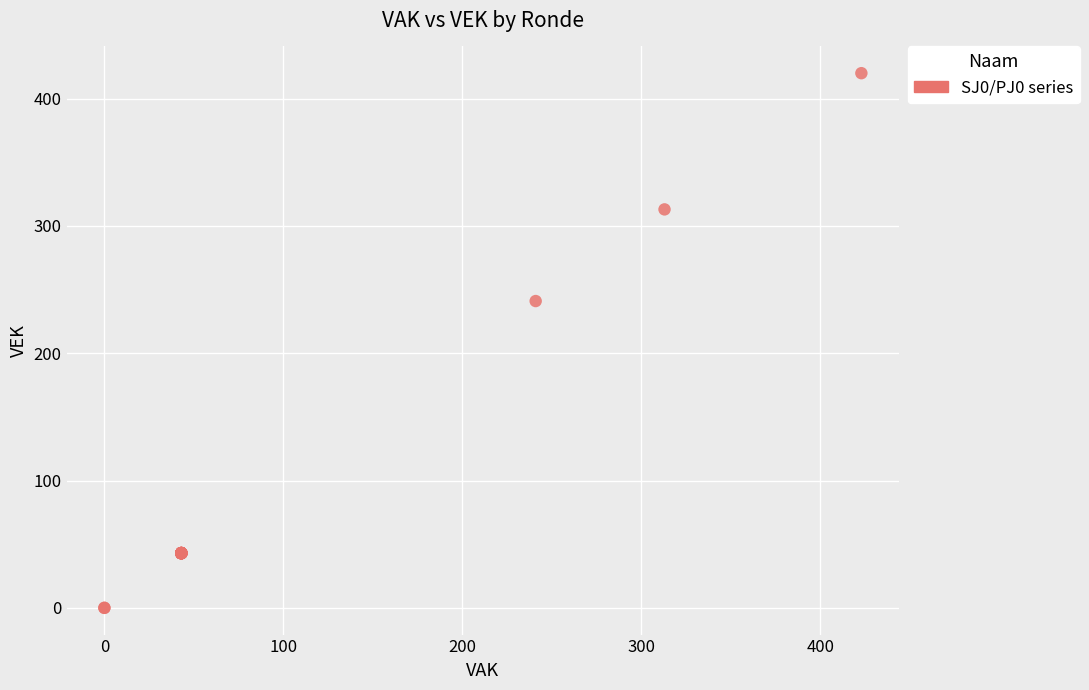

What Y value in the scatter plot is closest to 210?

241